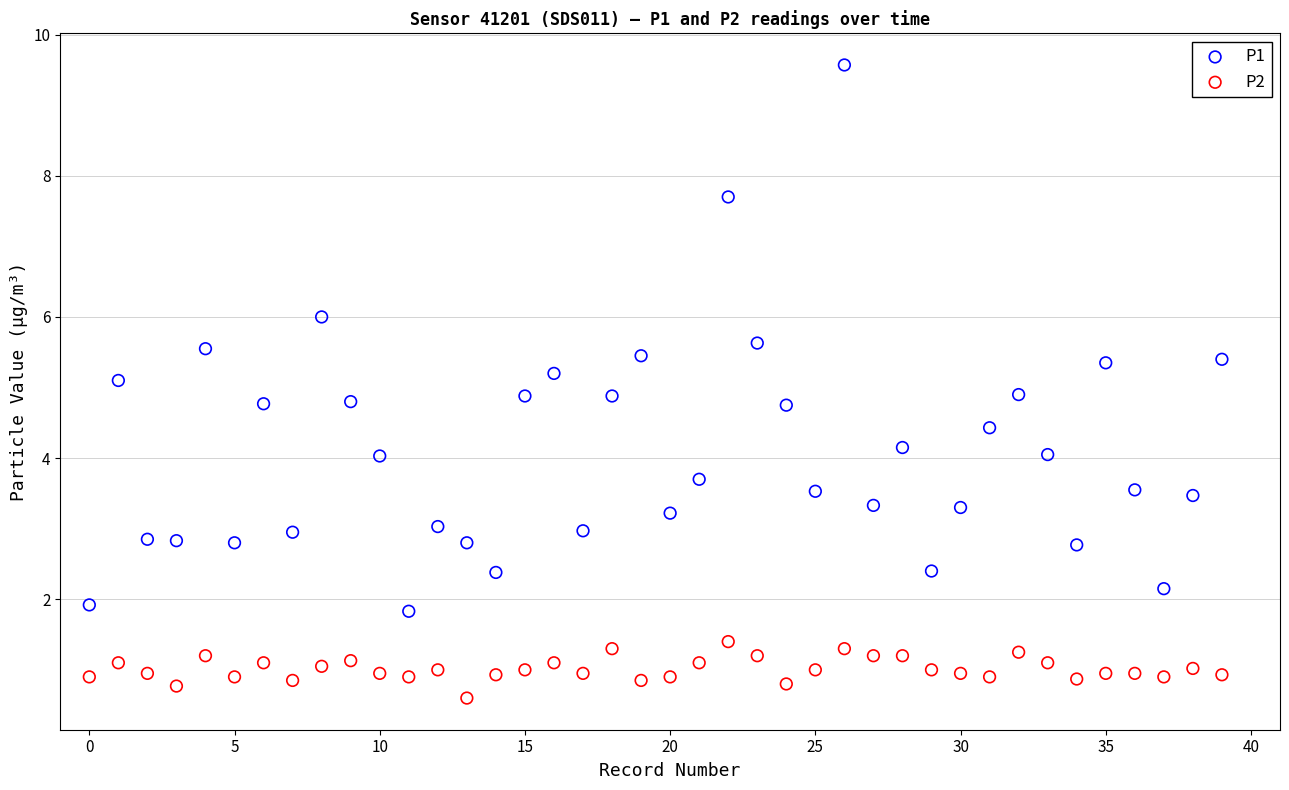

What are all the series names shown in the legend?

P1, P2